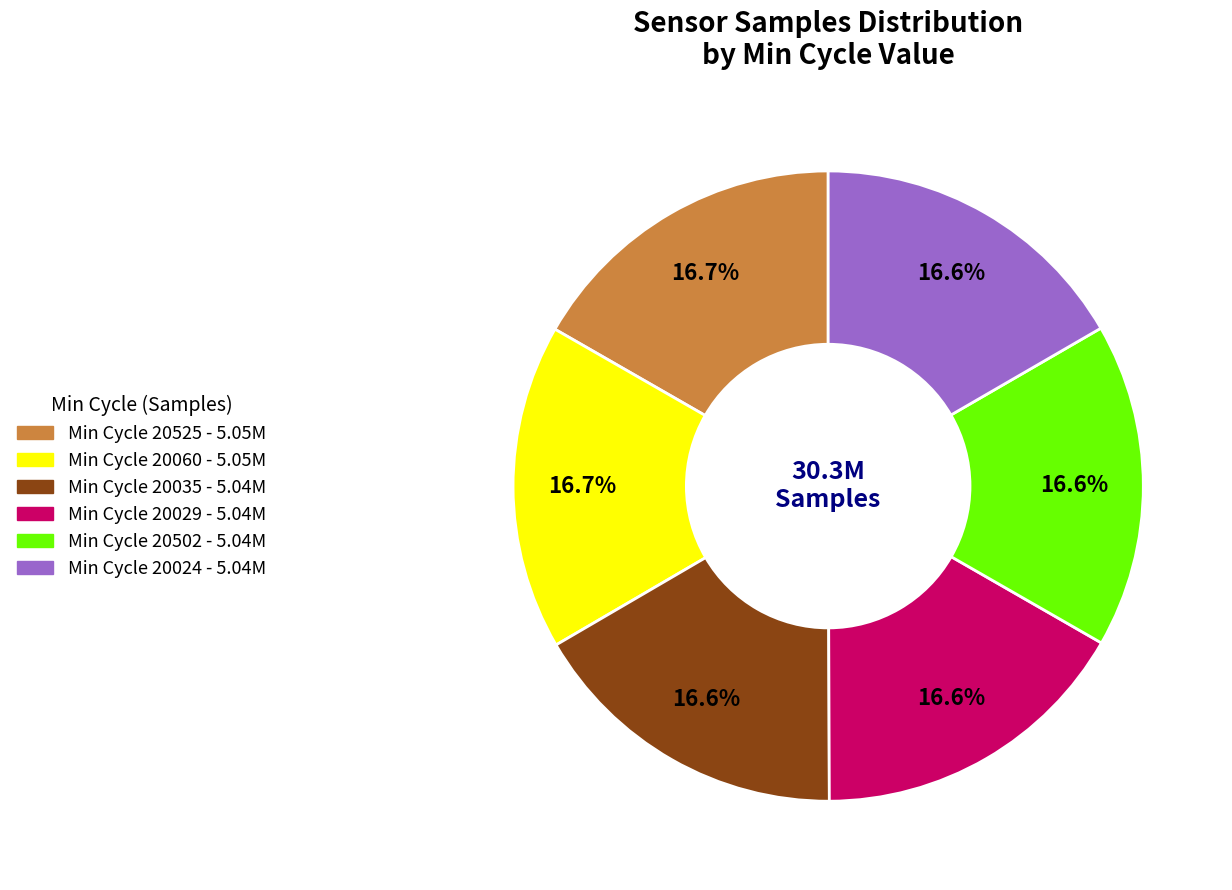

Does any single category account for the majority?

No